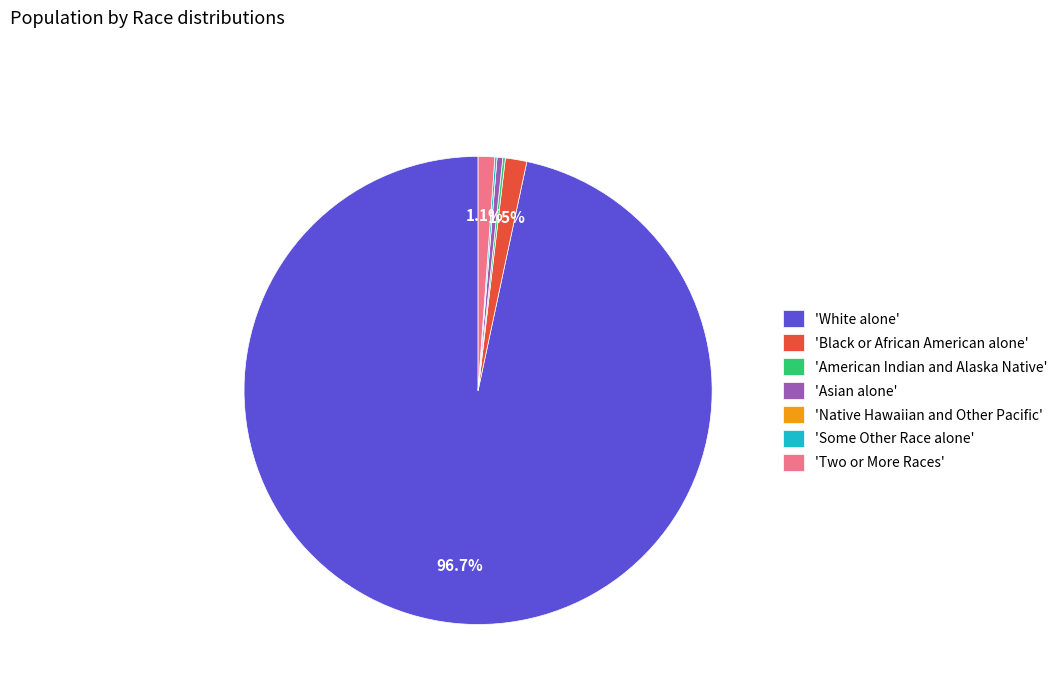

Which category accounts for the majority?

'White alone'